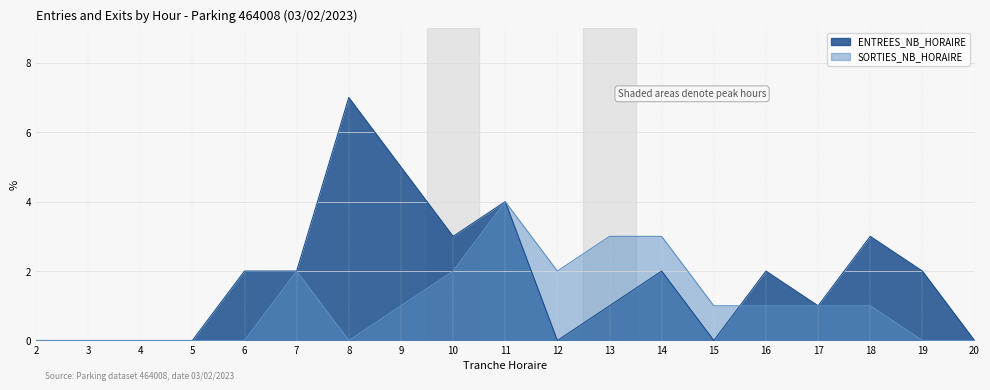

Which category has the highest value in the SORTIES_NB_HORAIRE series?

11